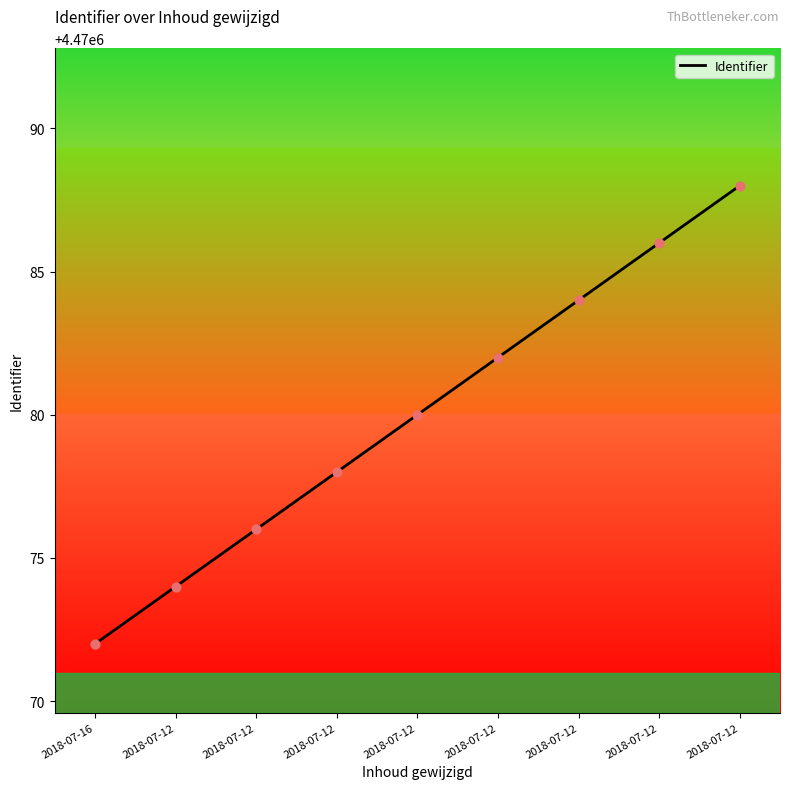

What is the change in value from 2018-07-12 to 2018-07-12?

+4